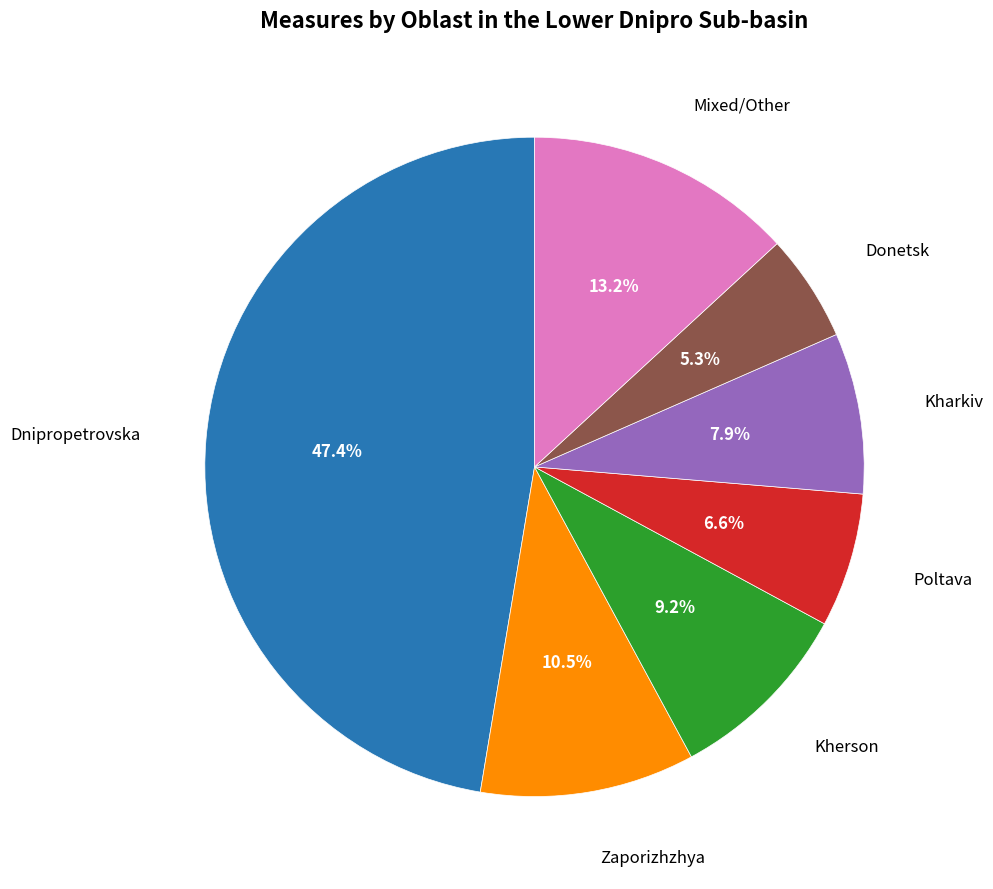

Is there a majority slice in this chart?

No